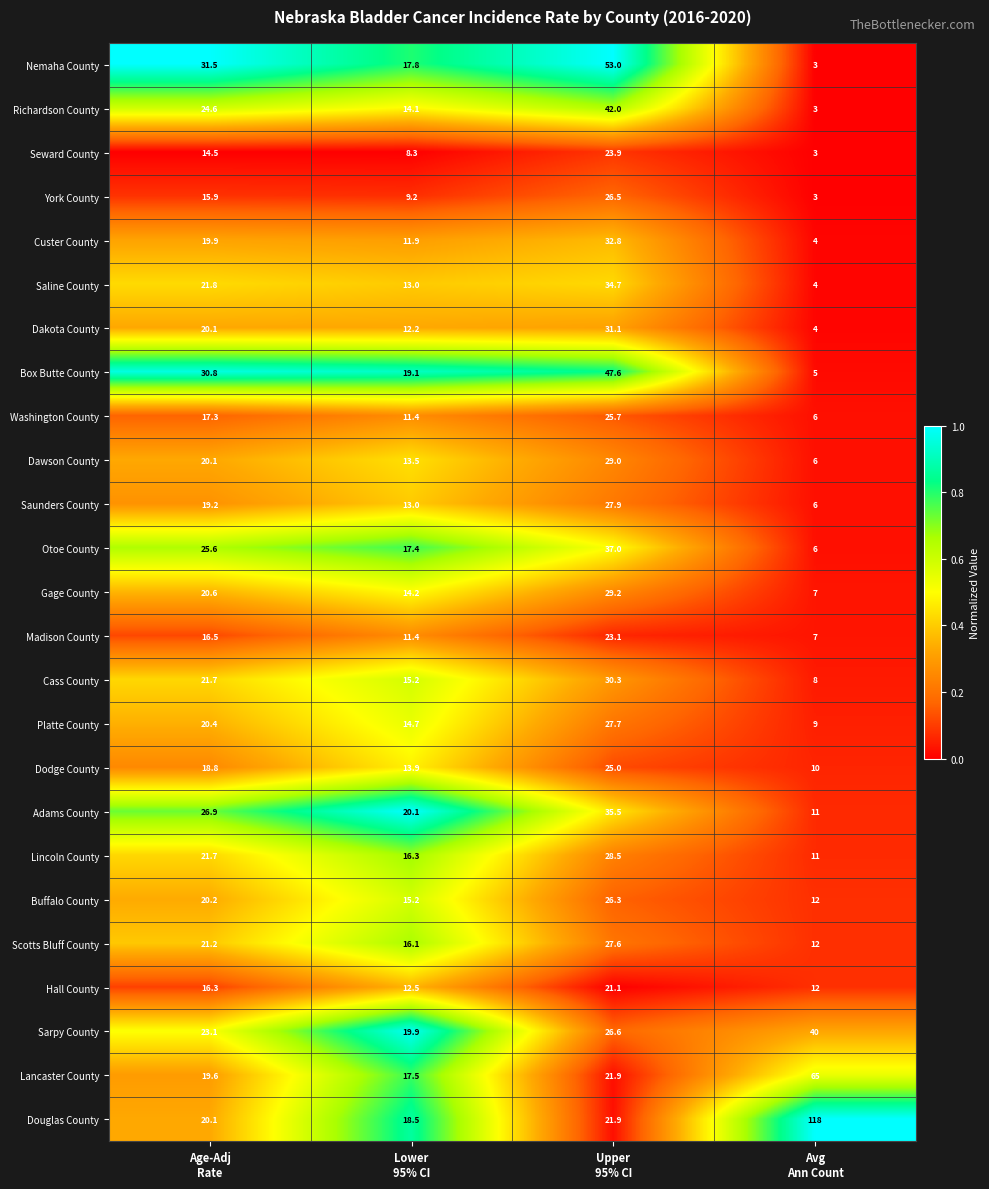

Rank the series by their maximum value, from lowest to highest.

Hall County, Madison County, Seward County, Dodge County, Washington County, Buffalo County, York County, Scotts Bluff County, Platte County, Saunders County, Lincoln County, Dawson County, Gage County, Cass County, Dakota County, Custer County, Saline County, Adams County, Otoe County, Sarpy County, Richardson County, Box Butte County, Nemaha County, Lancaster County, Douglas County